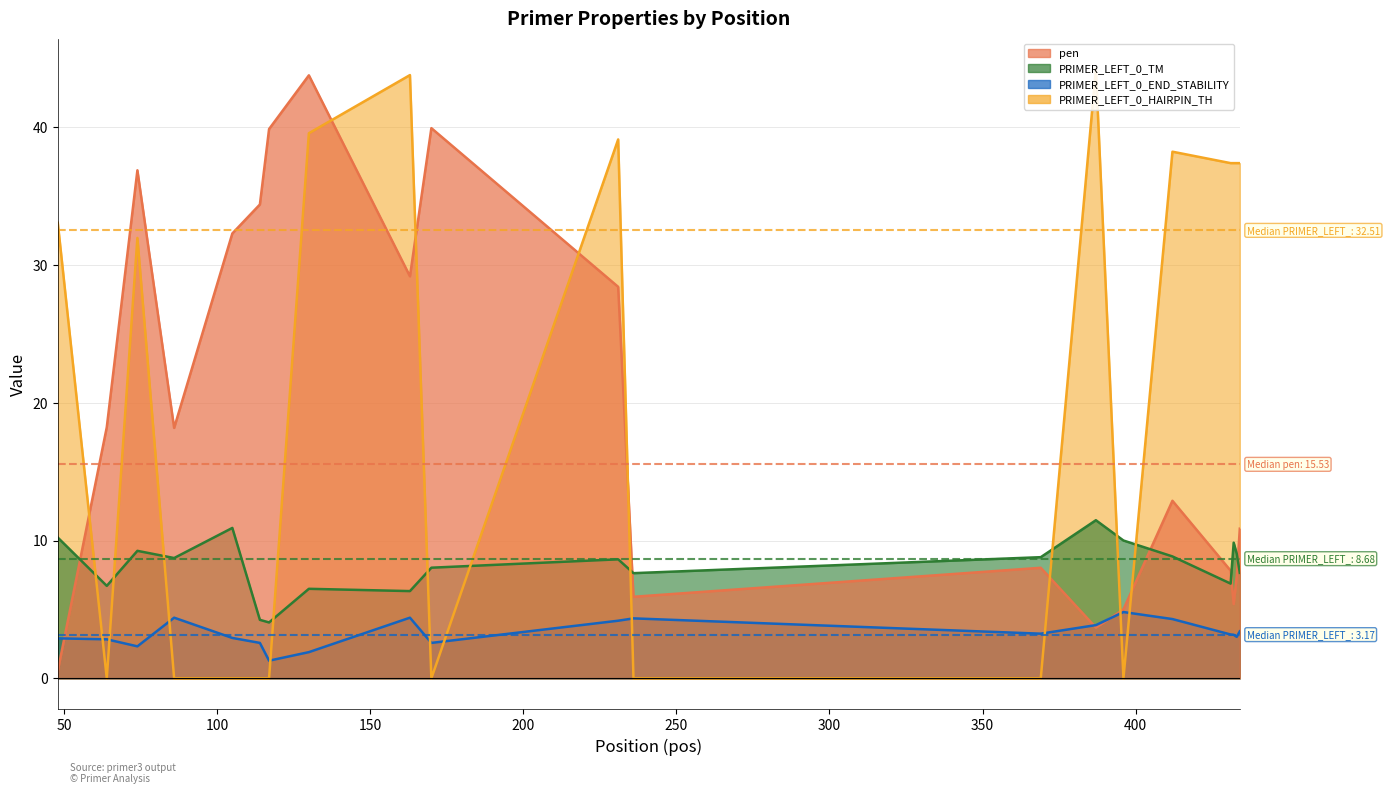

How many lines are shown in the chart?

4